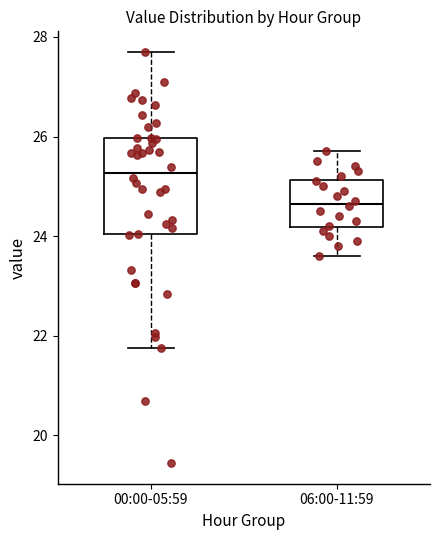

Comparing the boxes themselves (not the whiskers), which one is the tallest?

00:00-05:59